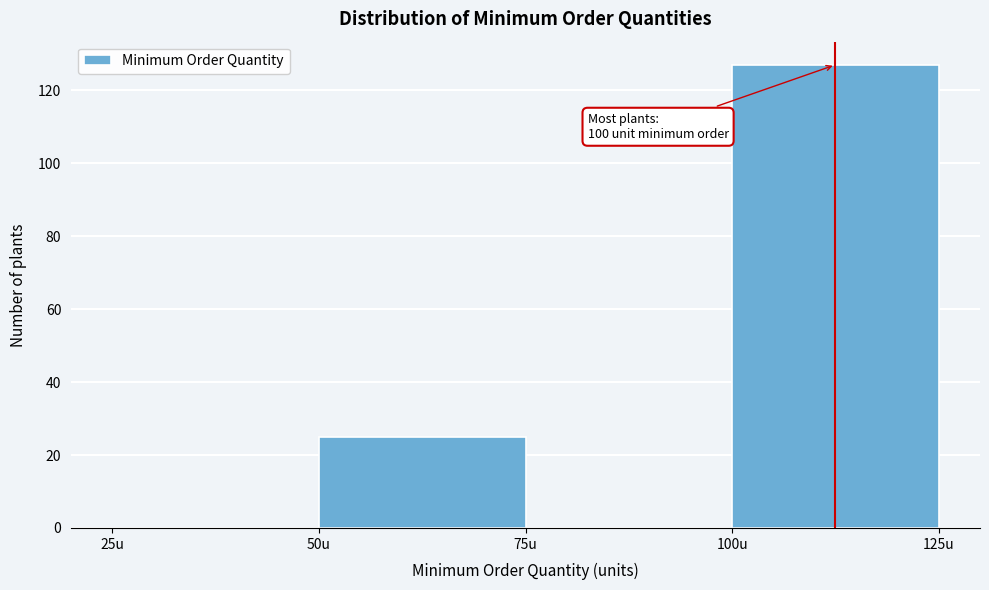

Which range on the x-axis has the tallest bar?

100 to 125